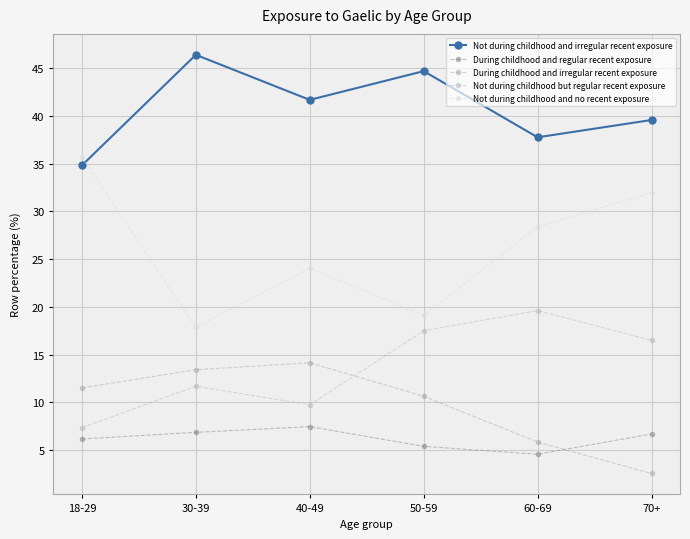

Reading left to right, transcribe all the data shown in this chart.

Not during childhood and irregular recent exposure: 34.8	46.4	41.7	44.7	37.8	39.6
During childhood and regular recent exposure: 6.2	6.8	7.4	5.4	4.6	6.7
During childhood and irregular recent exposure: 11.5	13.4	14.1	10.6	5.8	2.5
Not during childhood but regular recent exposure: 7.3	11.7	9.7	17.5	19.6	16.5
Not during childhood and no recent exposure: 35.7	17.9	24.0	19.1	28.4	32.0